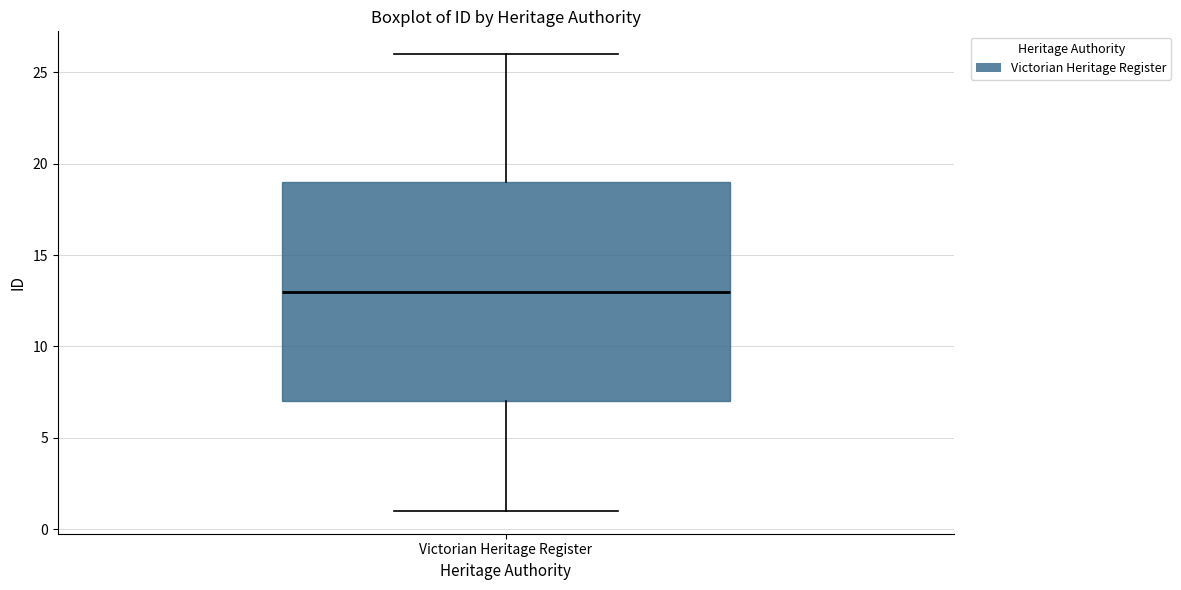

Read this box plot against the y-axis: the position of the median line, the range covered by the box, and the ends of both whiskers. The values are not printed on the chart, so give them approximately, as read against the axis.

median 13, box 7 to 19, whiskers 1 to 26